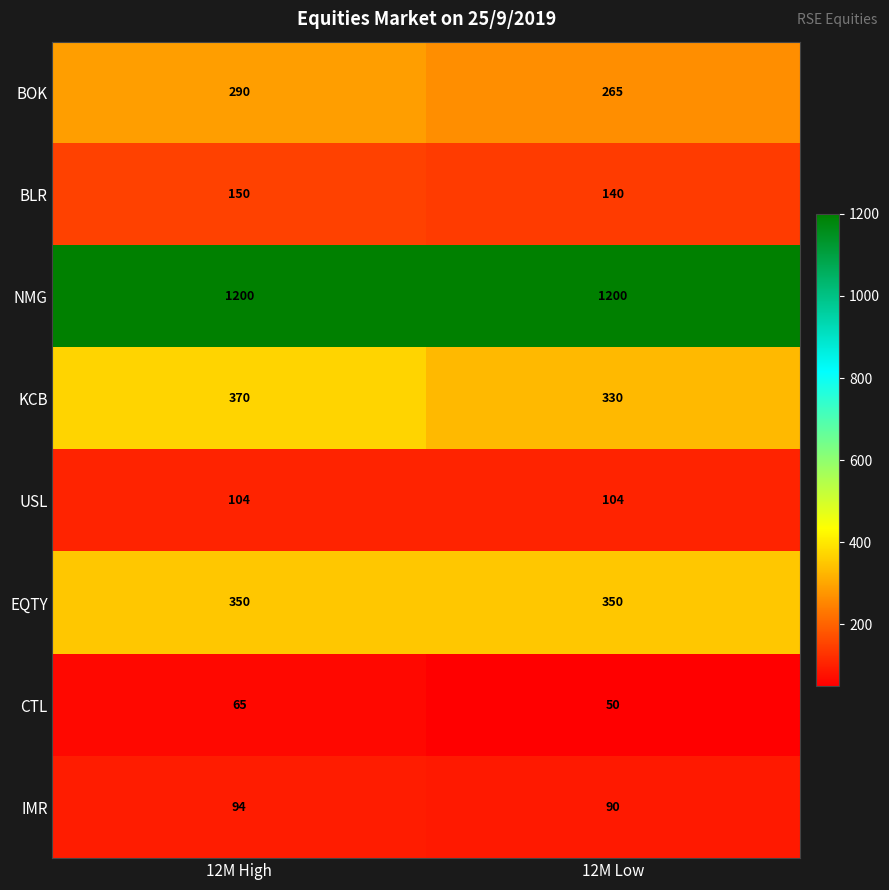

What is the spread (max minus min) of values at 12M Low?

1150